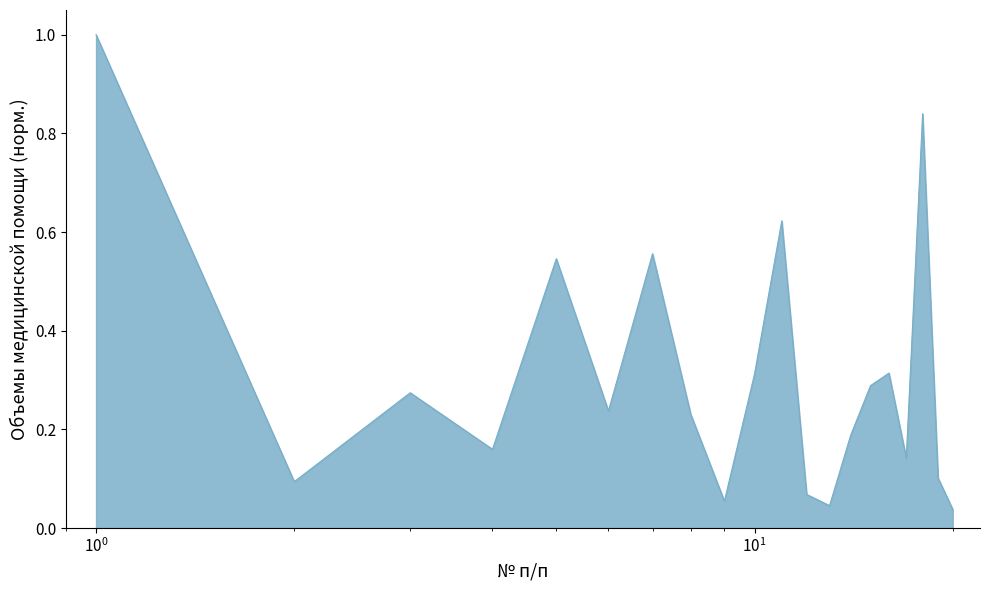

What is the maximum value shown in the chart?

1.0